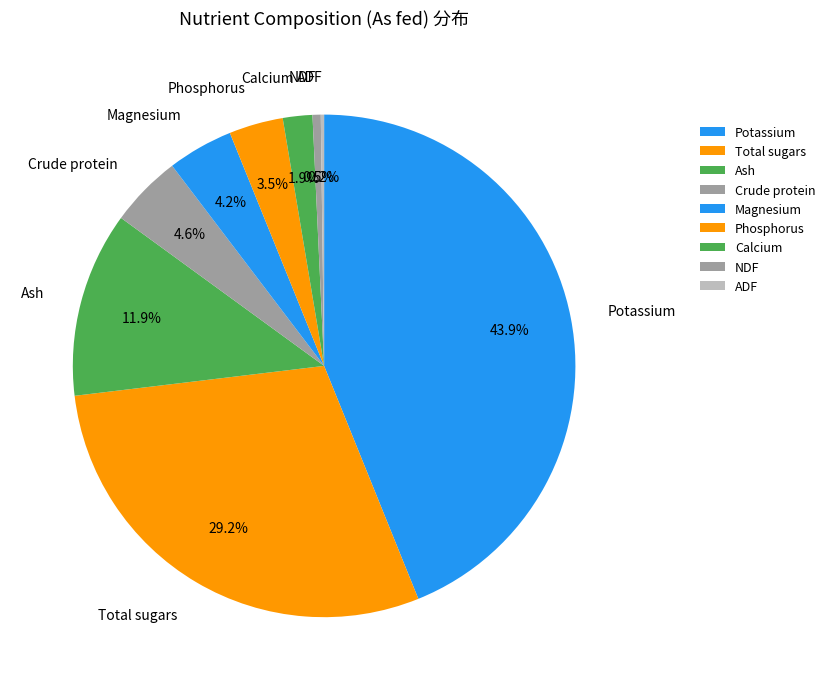

What is the largest slice in the pie chart?

Potassium